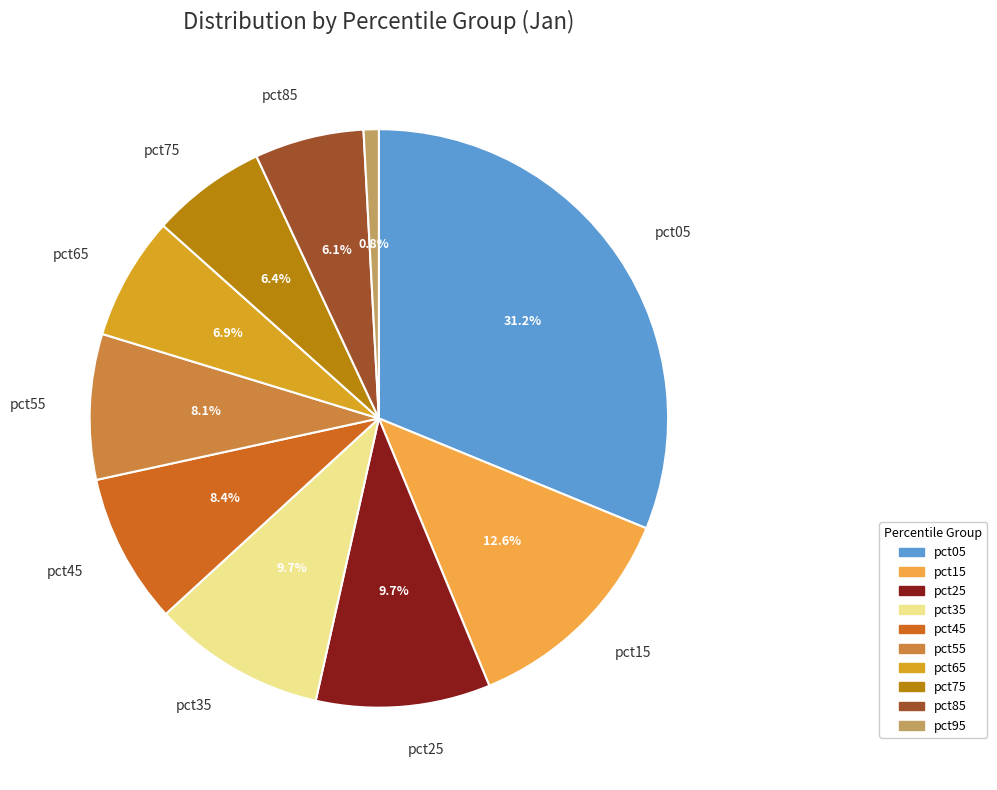

Combined, what portion of the pie is pct05 and pct95?

32.0%